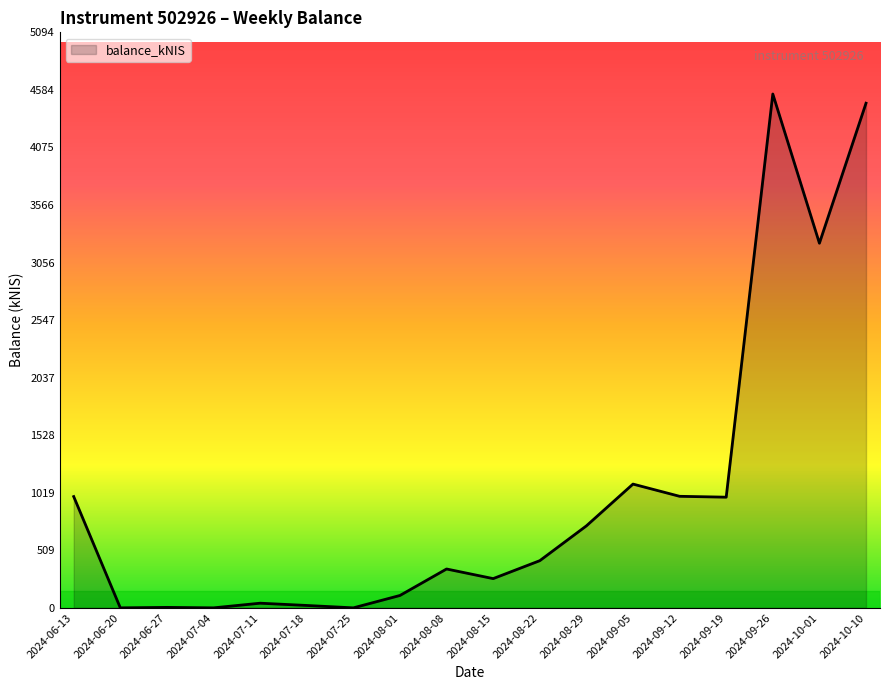

What is the difference between the values at 2024-10-10 and 2024-08-22?

4048.9